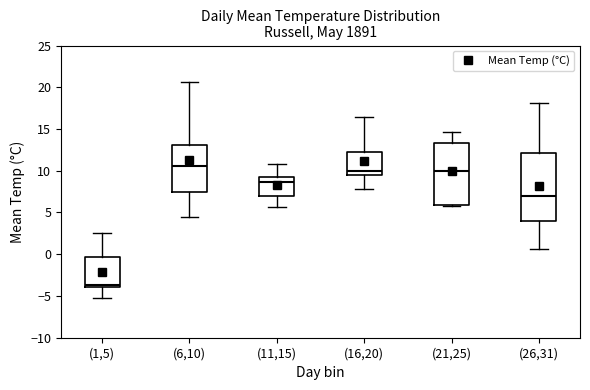

Reading left to right, read every box against the y-axis: the position of its median line, the range the box covers, and the ends of its whiskers. The values are not printed on the chart, so give them approximately, as read against the axis.

(1,5): median -3.5, box -4.0 to -0.5, whiskers -5.5 to 2.5
(6,10): median 10.5, box 7.5 to 13.0, whiskers 4.5 to 20.5
(11,15): median 8.5, box 7.0 to 9.0, whiskers 5.5 to 11.0
(16,20): median 10.0, box 9.5 to 12.5, whiskers 8.0 to 16.5
(21,25): median 10.0, box 6.0 to 13.5, whiskers 6.0 to 14.5
(26,31): median 7.0, box 4.0 to 12.0, whiskers 0.5 to 18.0